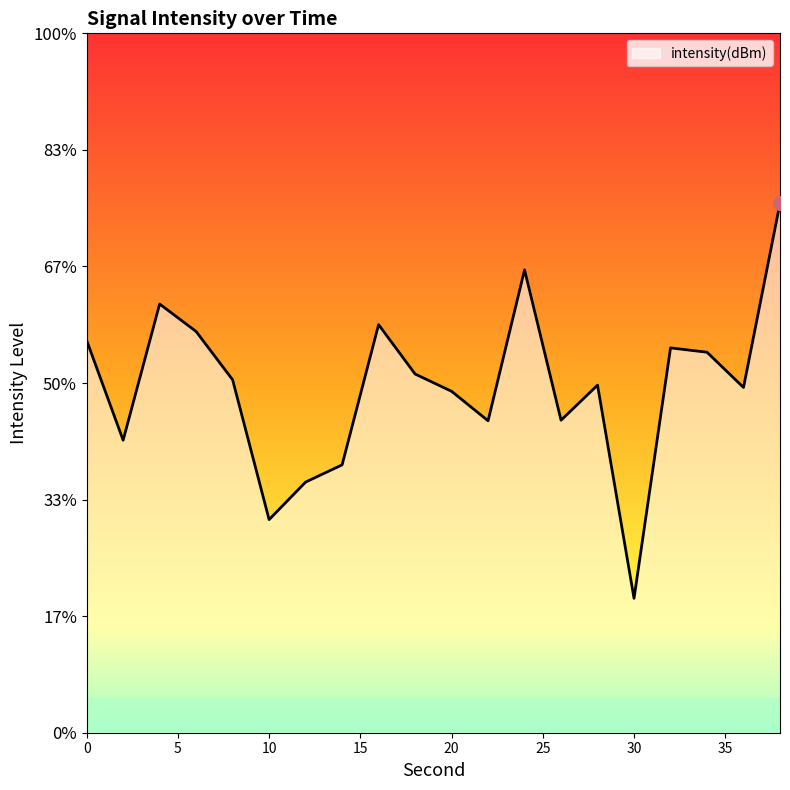

Reading left to right, list all the values displayed in this chart.

0=-128.2	2=-132.5	4=-126.6	6=-127.8	8=-129.9	10=-135.9	12=-134.2	14=-133.5	16=-127.5	18=-129.6	20=-130.4	22=-131.6	24=-125.1	26=-131.6	28=-130.1	30=-139.2	32=-128.5	34=-128.7	36=-130.2	38=-122.3